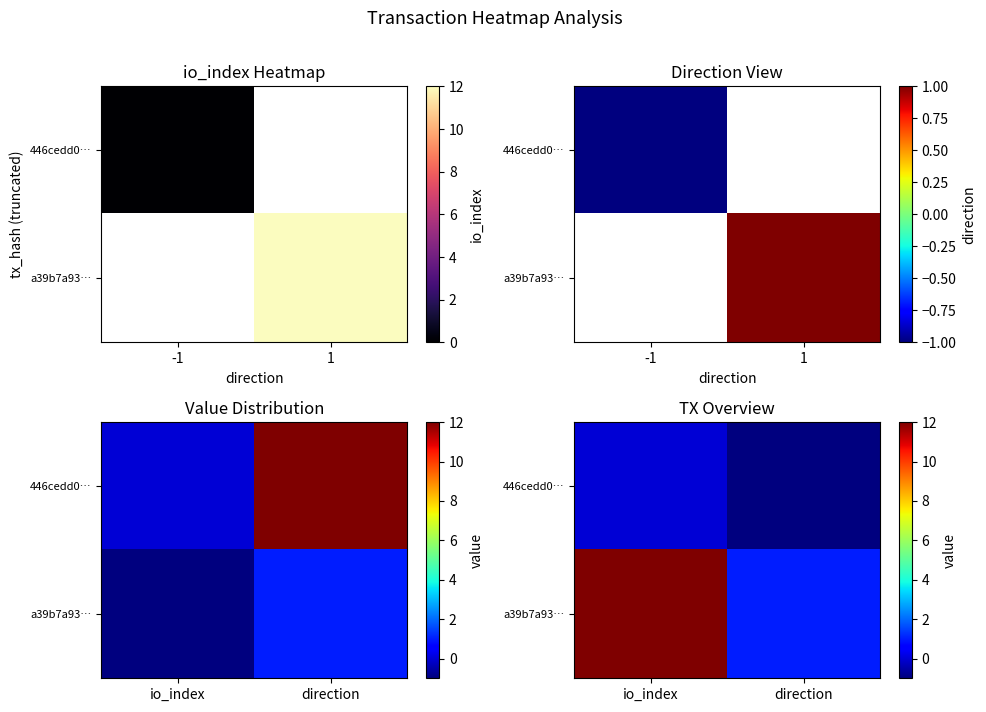

List the series in order of their peak value, lowest first.

446cedd0…, a39b7a93…